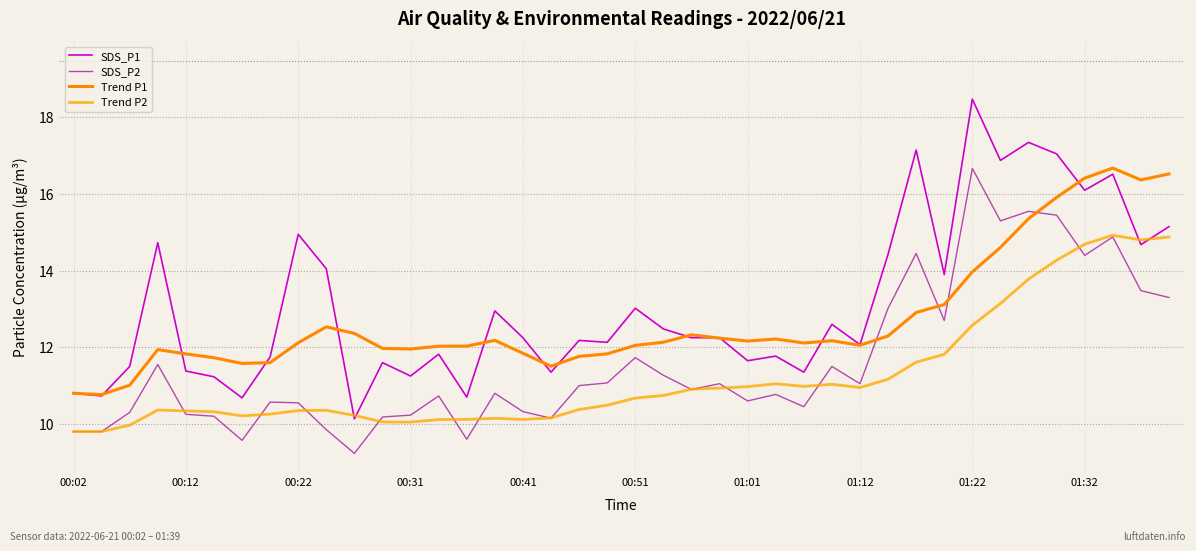

Reading left to right, list all the values displayed in this chart.

SDS_P1: 10.8	10.7	11.5	14.7	11.4	11.2	10.7	11.8	14.9	14.1	10.1	11.6	11.2	11.8	10.7	12.9	12.2	11.3	12.2	12.1	13.0	12.5	12.2	12.2	11.7	11.8	11.3	12.6	12.1	14.4	17.1	13.9	18.5	16.9	17.4	17.1	16.1	16.5	14.7	15.2
SDS_P2: 9.8	9.8	10.3	11.6	10.2	10.2	9.6	10.6	10.6	9.8	9.2	10.2	10.2	10.7	9.6	10.8	10.3	10.2	11.0	11.1	11.7	11.3	10.9	11.1	10.6	10.8	10.4	11.5	11.1	13.0	14.4	12.7	16.7	15.3	15.6	15.4	14.4	14.9	13.5	13.3
Trend P1: 10.8	10.8	11.0	11.9	11.8	11.7	11.6	11.6	12.1	12.5	12.4	12.0	12.0	12.0	12.0	12.2	11.8	11.5	11.8	11.8	12.1	12.1	12.3	12.2	12.2	12.2	12.1	12.2	12.1	12.3	12.9	13.1	14.0	14.6	15.4	15.9	16.4	16.7	16.4	16.5
Trend P2: 9.8	9.8	10.0	10.4	10.3	10.3	10.2	10.3	10.3	10.4	10.2	10.1	10.0	10.1	10.1	10.1	10.1	10.2	10.4	10.5	10.7	10.7	10.9	10.9	11.0	11.0	11.0	11.0	10.9	11.2	11.6	11.8	12.6	13.1	13.8	14.3	14.7	14.9	14.8	14.9